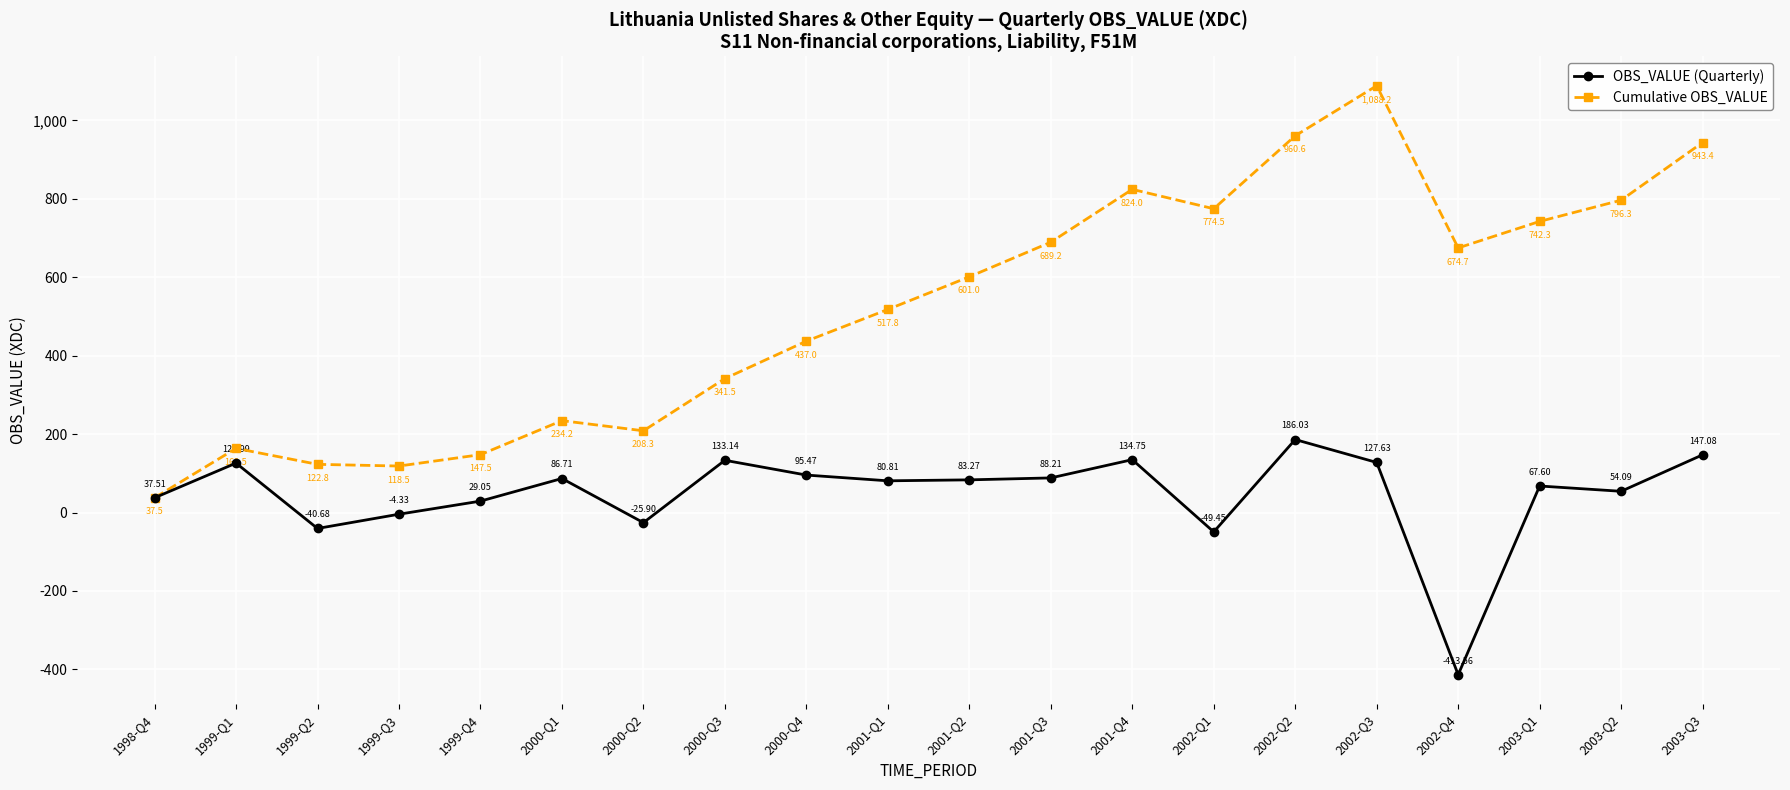

In Cumulative OBS_VALUE, how many points are lower than both neighbors (excluding endpoints)?

4